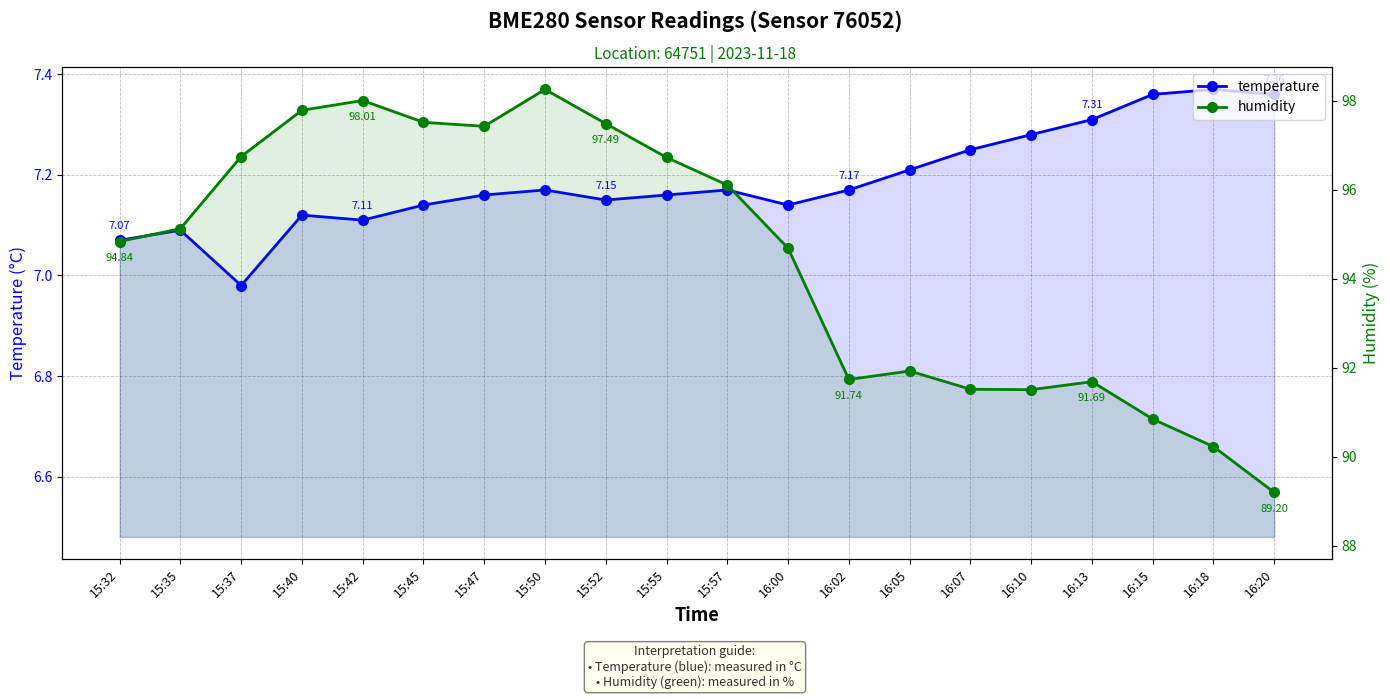

Where does the humidity series first go above 95?

15:35